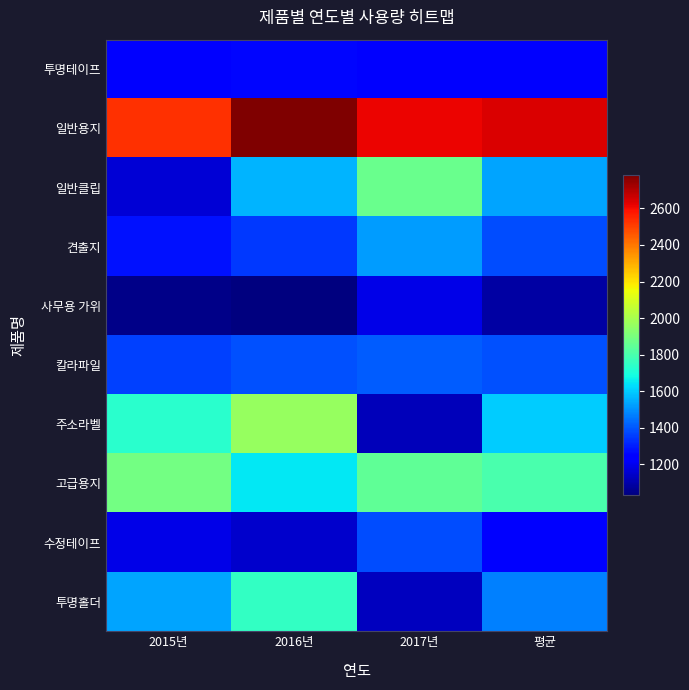

At which category does the chart reach its minimum across all series?

2016년